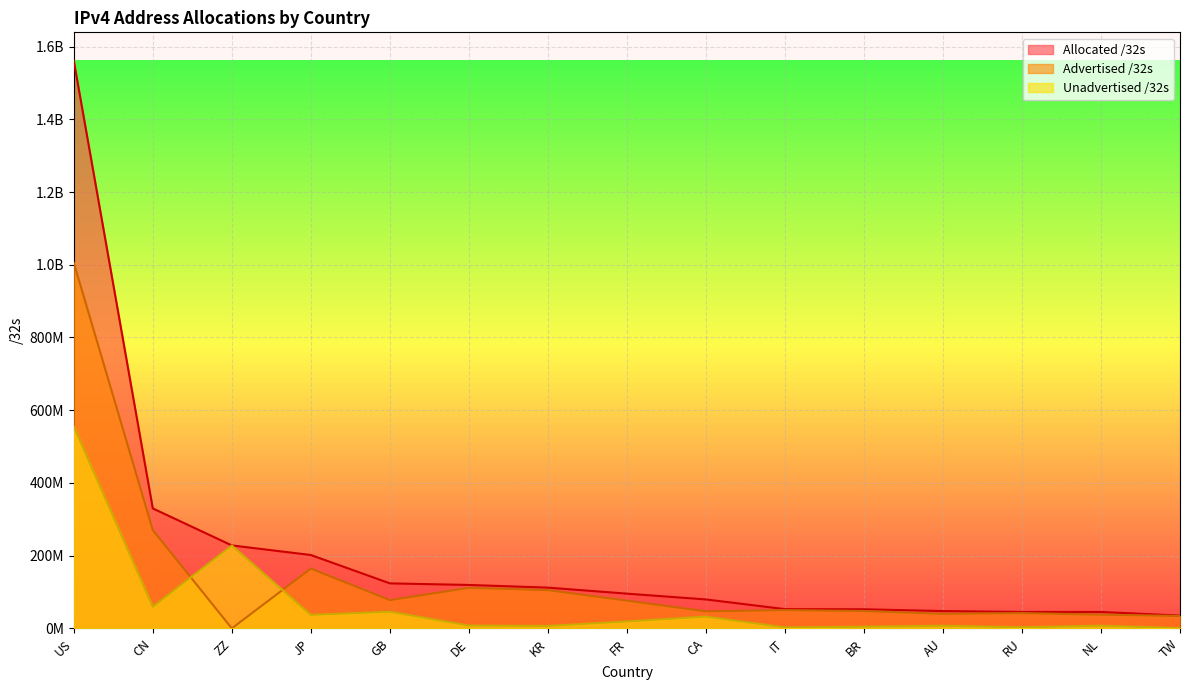

What is the difference between the Advertised /32s values at BR and GB?

29924356